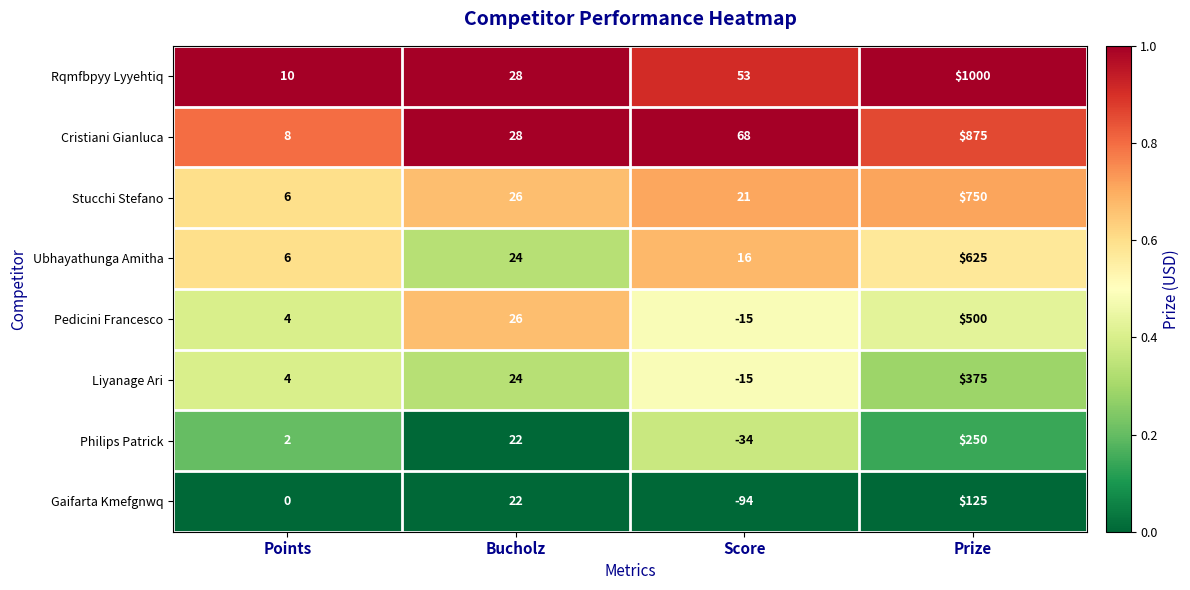

List the labels in order of Ubhayathunga Amitha value, largest first.

Prize, Bucholz, Score, Points